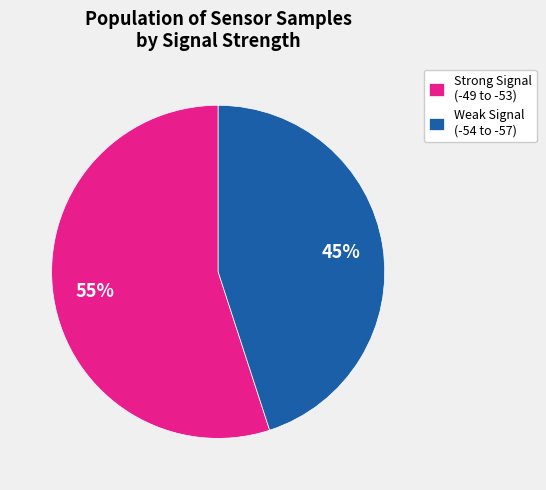

Rank the categories by value from lowest to highest.

Weak Signal (-54 to -57), Strong Signal (-49 to -53)